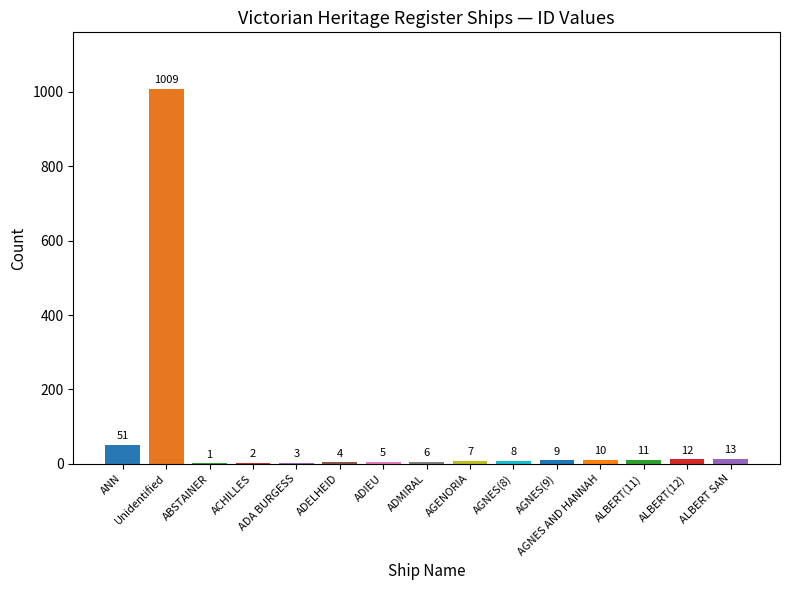

At which category does the chart reach its peak across all series?

Unidentified